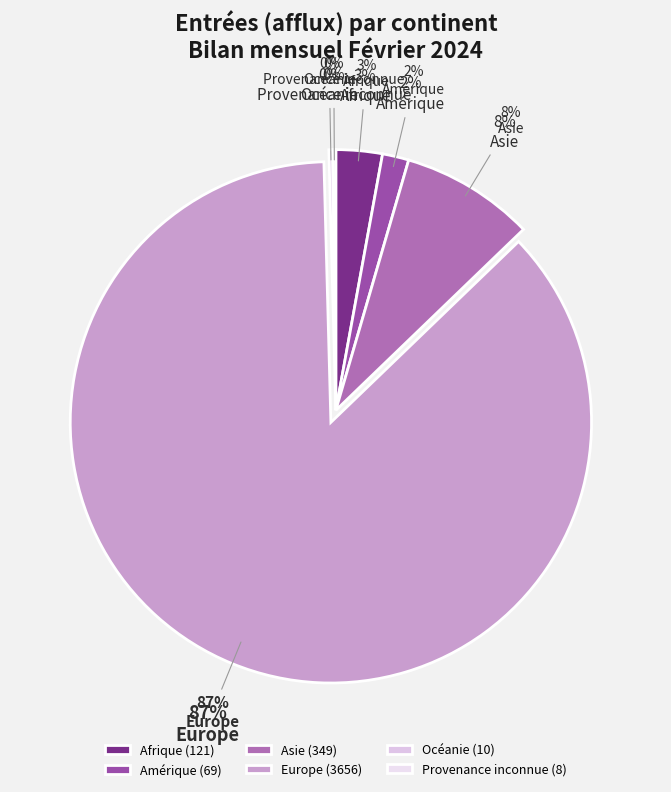

To the nearest percent, what is the average slice percentage?

17%